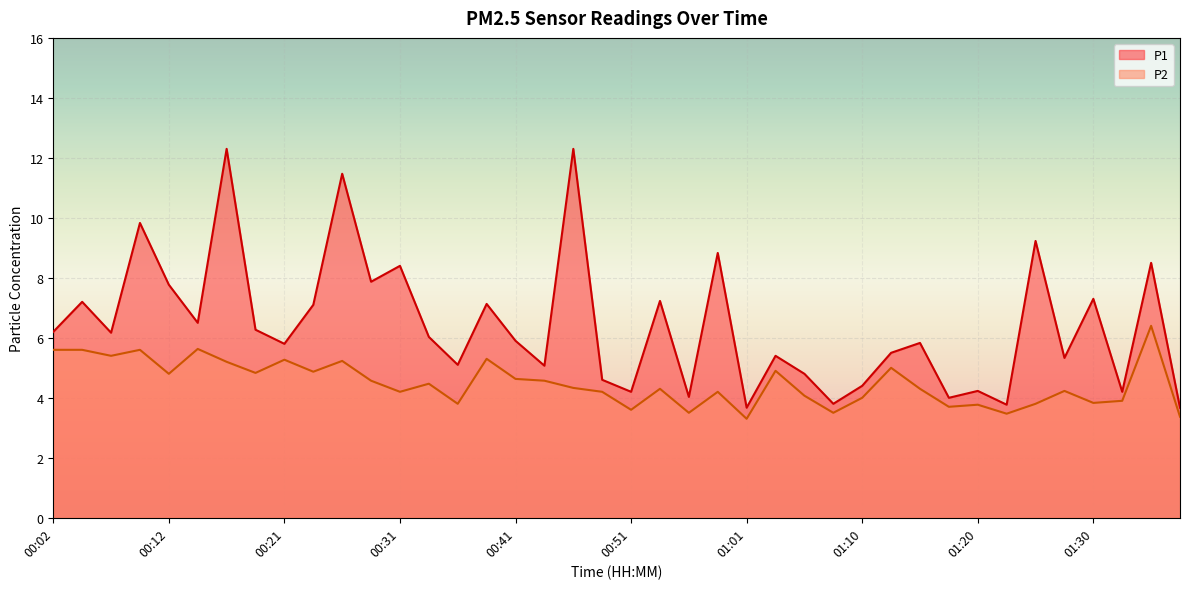

Which has a higher value, 01:33 or 00:36?

00:36